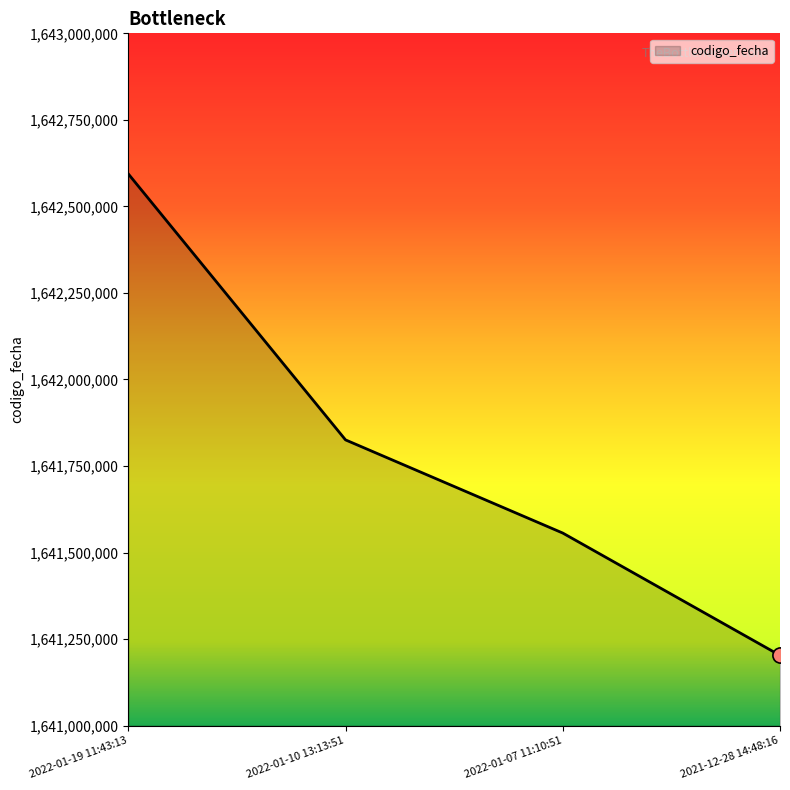

Approximately how many times larger is the value at 2022-01-10 13:13:51 compared to 2022-01-19 11:43:13?

1.0